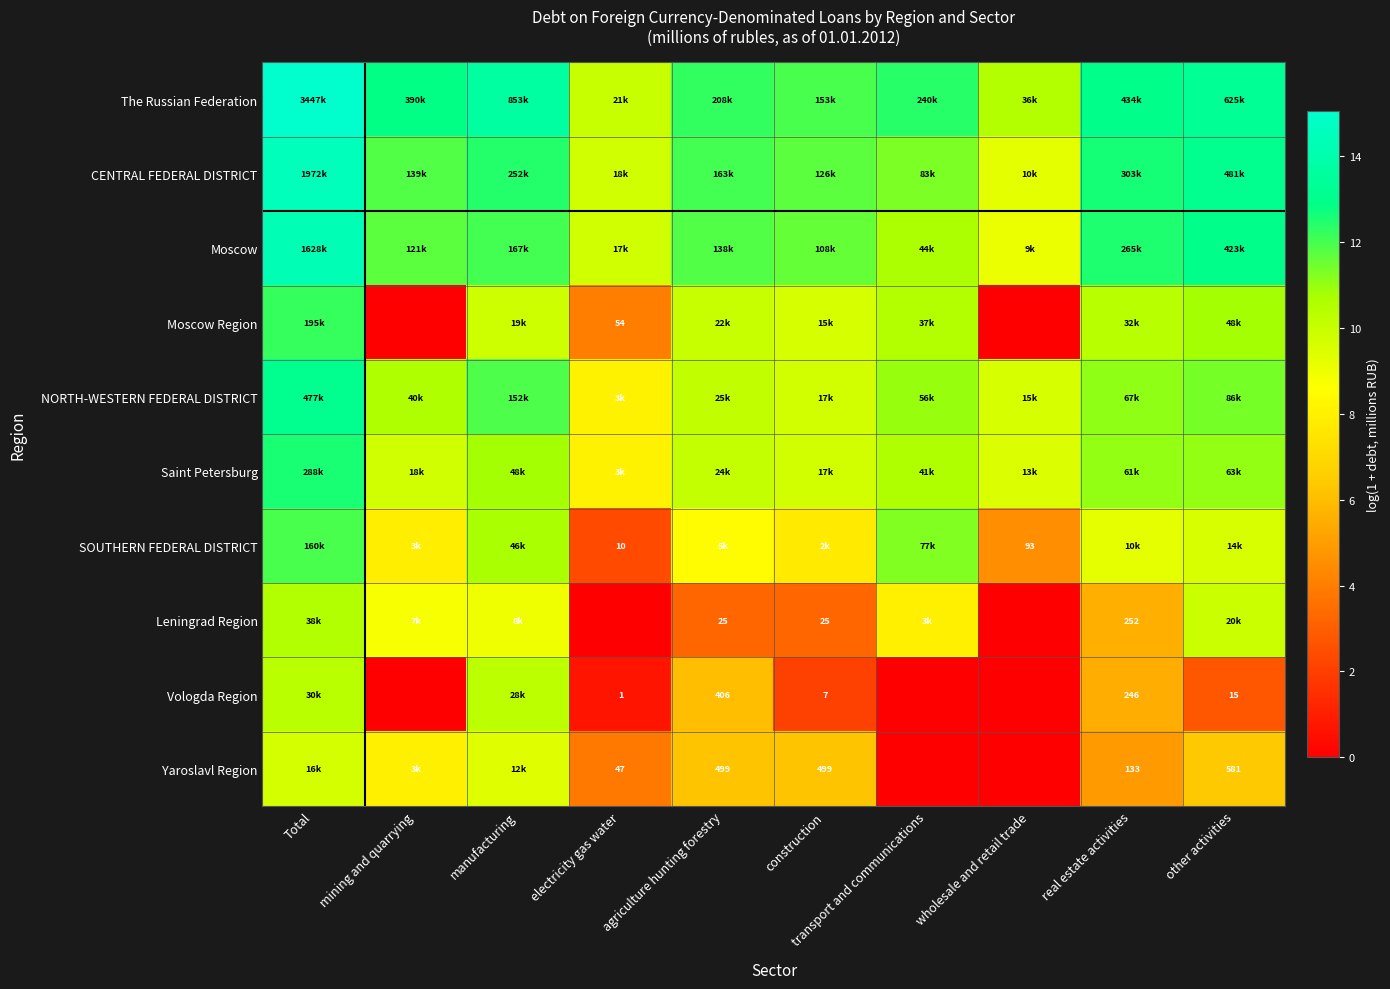

What is the average value of the Saint Petersburg series?

10.3